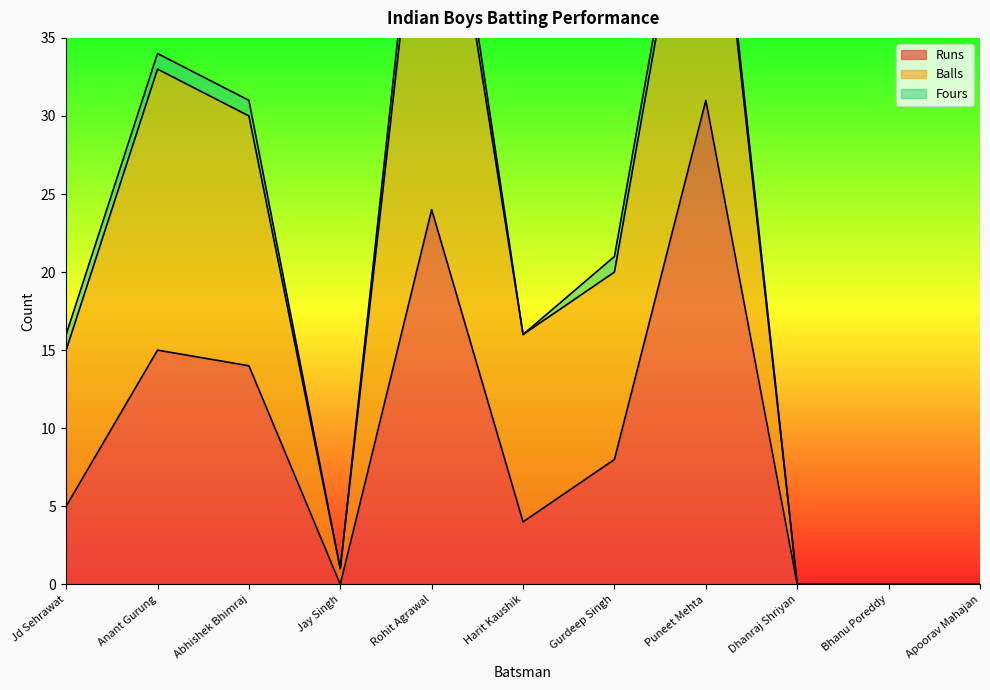

What value does the Runs series have at Puneet Mehta?

31